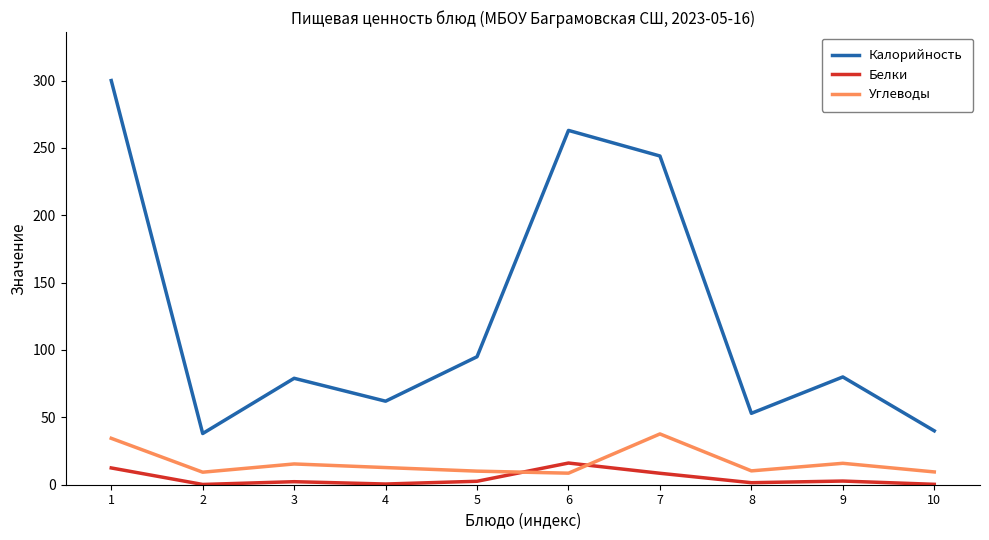

Is it true that Калорийность equals 38.0 at 2?

True